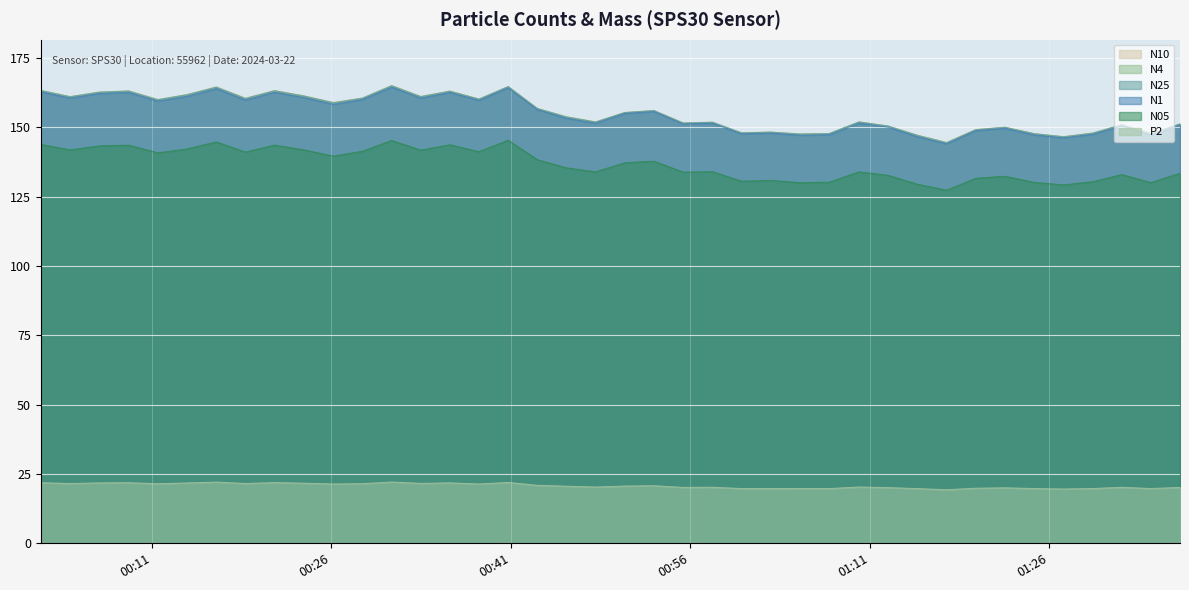

Count the number of data series in this chart.

6